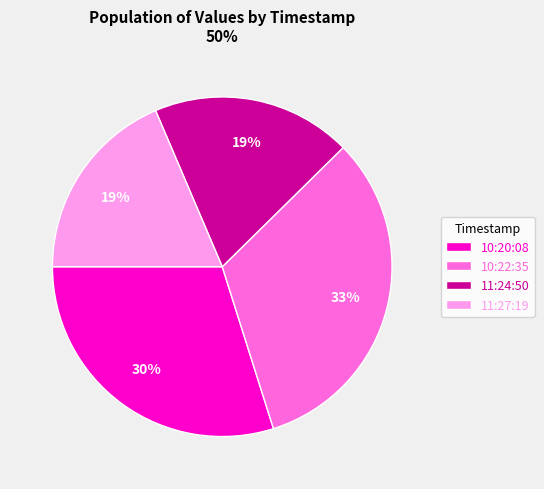

To the nearest percent, what is the average slice percentage?

25%